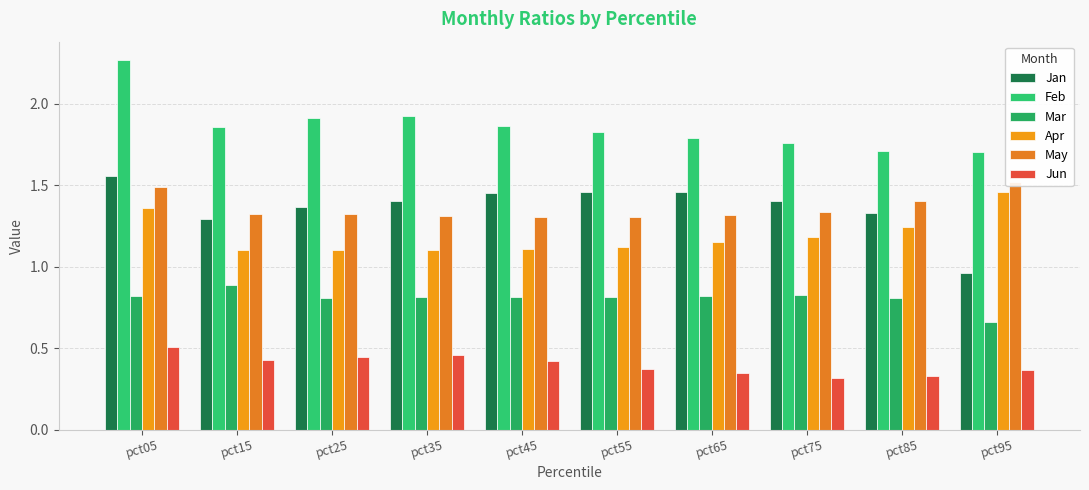

At which label is Apr closest to 1?

pct25